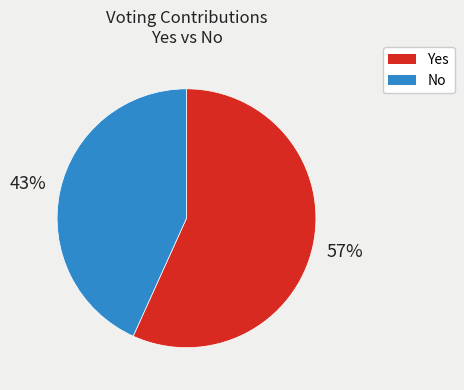

To the nearest percent, what is the difference between the largest and smallest slice percentages?

14%